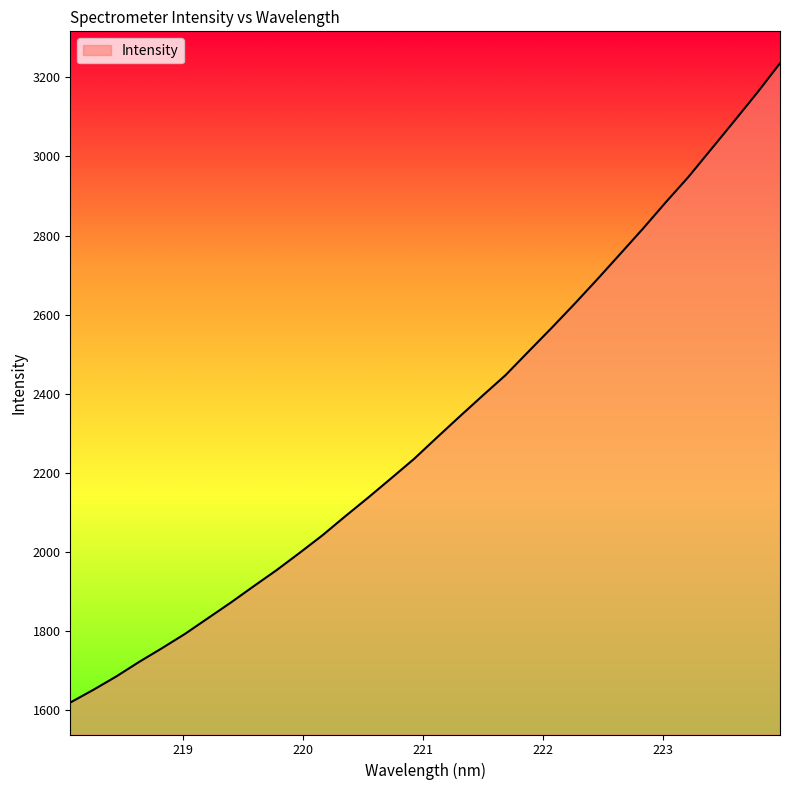

What is the greatest value displayed?

3235.2